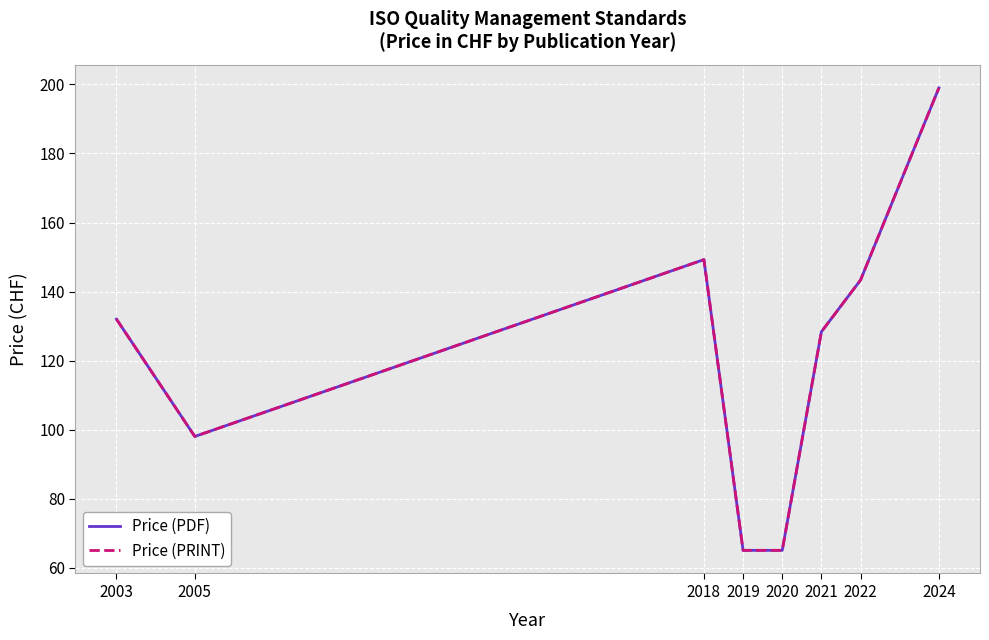

True or false: Price (PRINT) has more than 1 points higher than both neighbors.

False